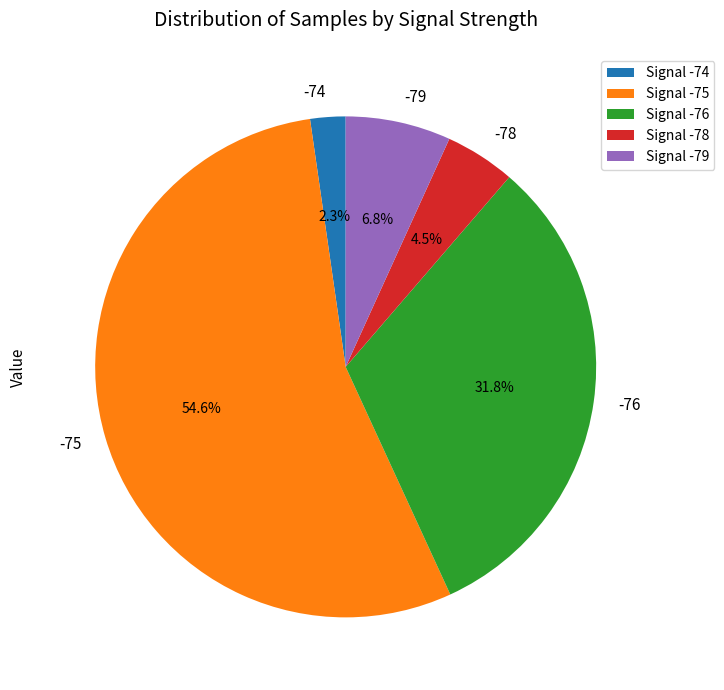

Is -78 the majority of the pie?

No